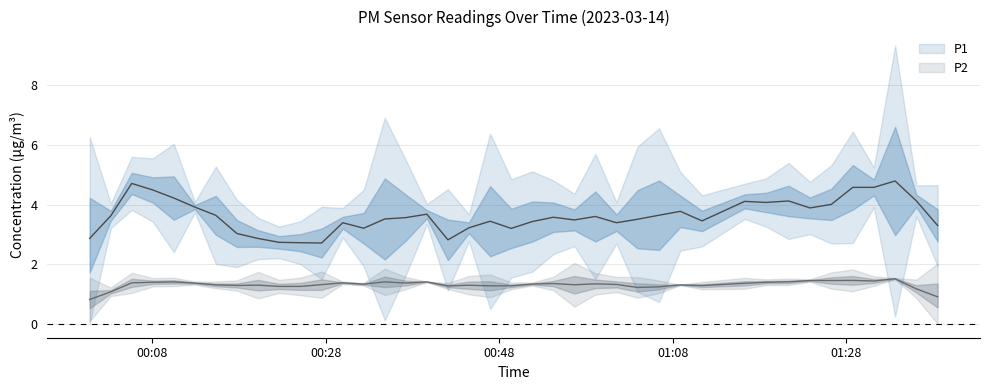

What is the average value of the P2 series?

1.4